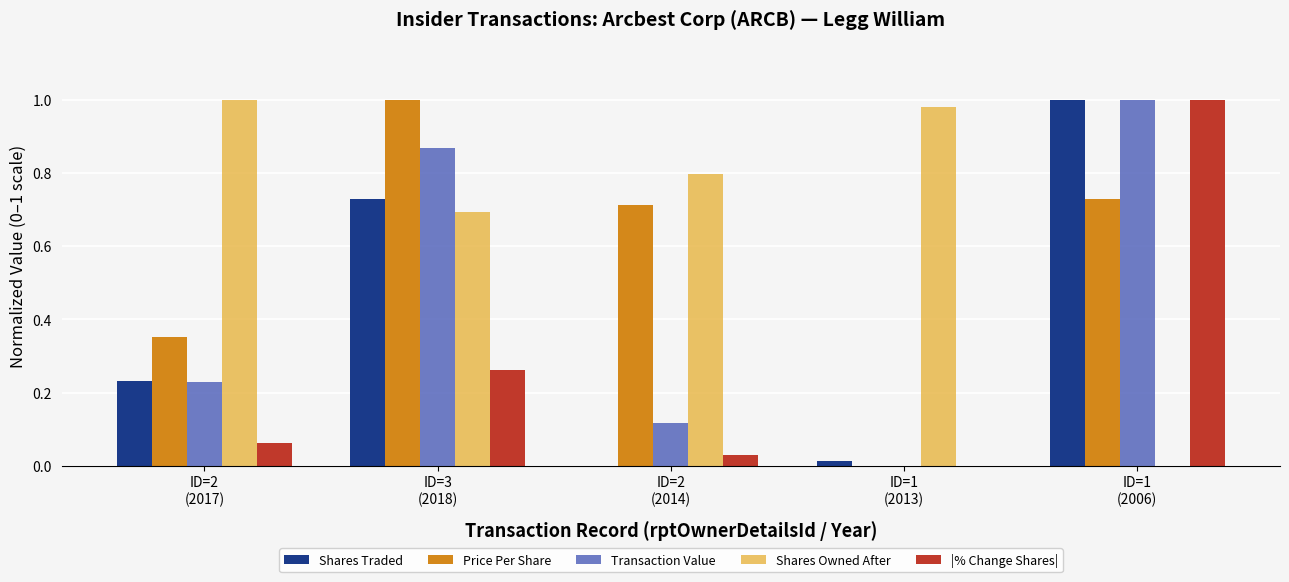

What is the sum of all Price Per Share values?

2.8